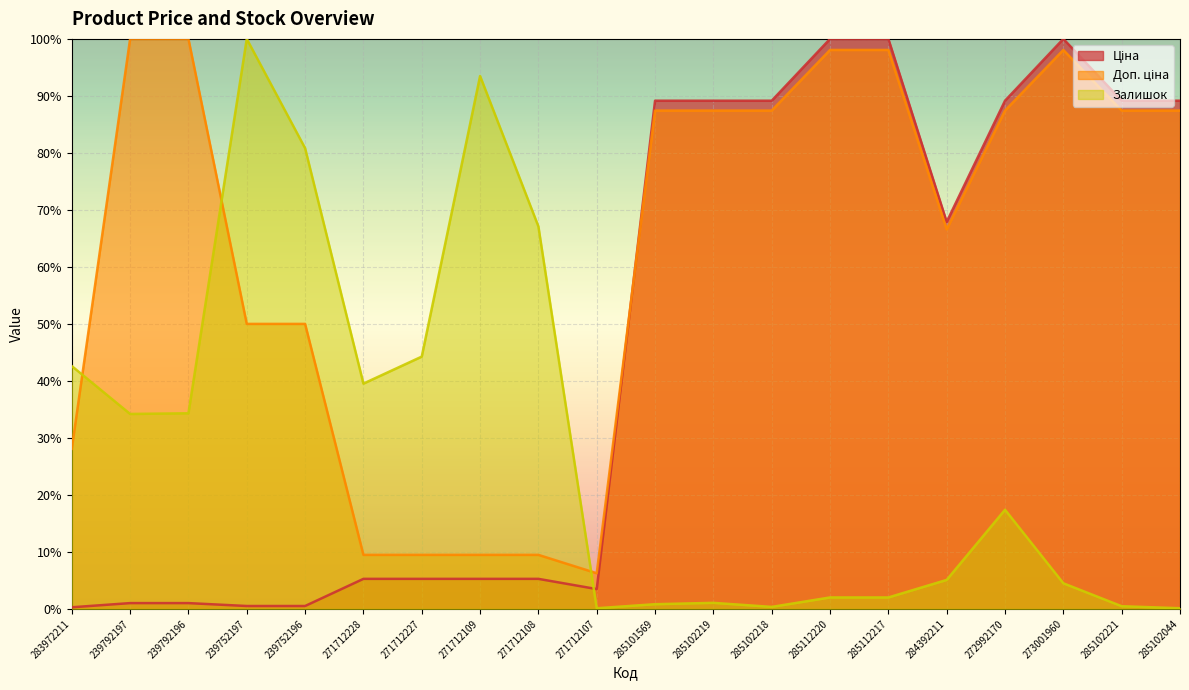

Reading left to right, transcribe all the data shown in this chart.

Ціна: 283972211=0.3	239792197=1.0	239792196=1.0	239752197=0.5	239752196=0.5	271712228=5.3	271712227=5.3	271712109=5.3	271712108=5.3	271712107=3.5	285101569=89.2	285102219=89.2	285102218=89.2	285112220=100.0	285112217=100.0	284392211=67.9	272992170=89.2	273001960=100.0	285102221=89.2	285102044=89.2
Доп. ціна: 283972211=28.1	239792197=100.0	239792196=100.0	239752197=50.0	239752196=50.0	271712228=9.5	271712227=9.5	271712109=9.5	271712108=9.5	271712107=6.3	285101569=87.4	285102219=87.4	285102218=87.4	285112220=98.1	285112217=98.1	284392211=66.6	272992170=87.4	273001960=98.1	285102221=87.4	285102044=87.4
Залишок: 283972211=42.6	239792197=34.2	239792196=34.3	239752197=100.0	239752196=80.8	271712228=39.5	271712227=44.3	271712109=93.5	271712108=67.1	271712107=0.1	285101569=0.8	285102219=1.1	285102218=0.4	285112220=2.0	285112217=2.0	284392211=5.1	272992170=17.4	273001960=4.5	285102221=0.5	285102044=0.1